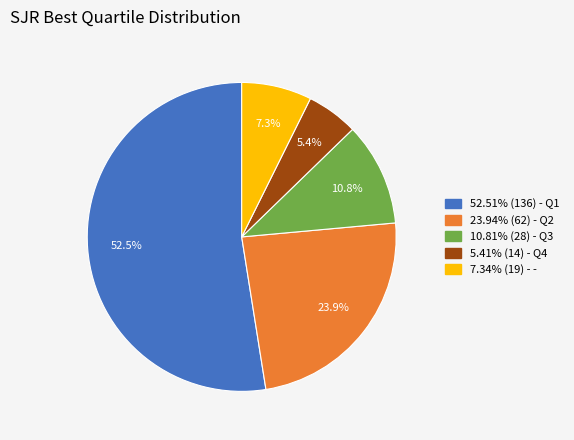

Is there a majority slice in this chart?

Yes